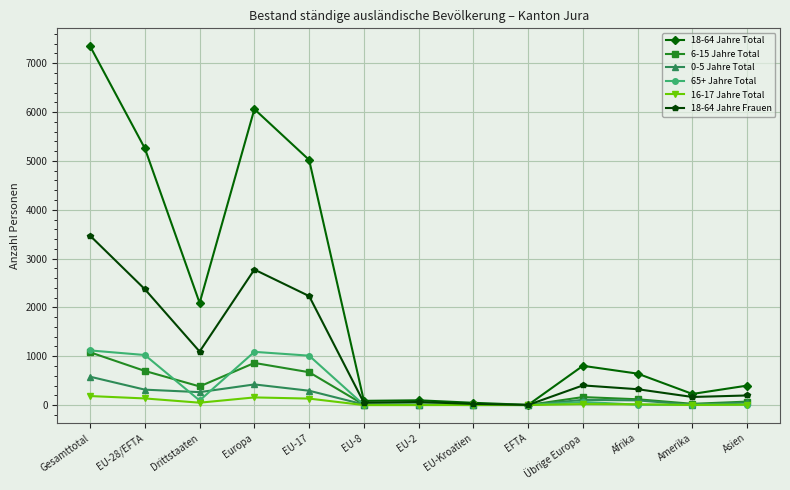

Which series has the largest total across all categories?

18-64 Jahre Total